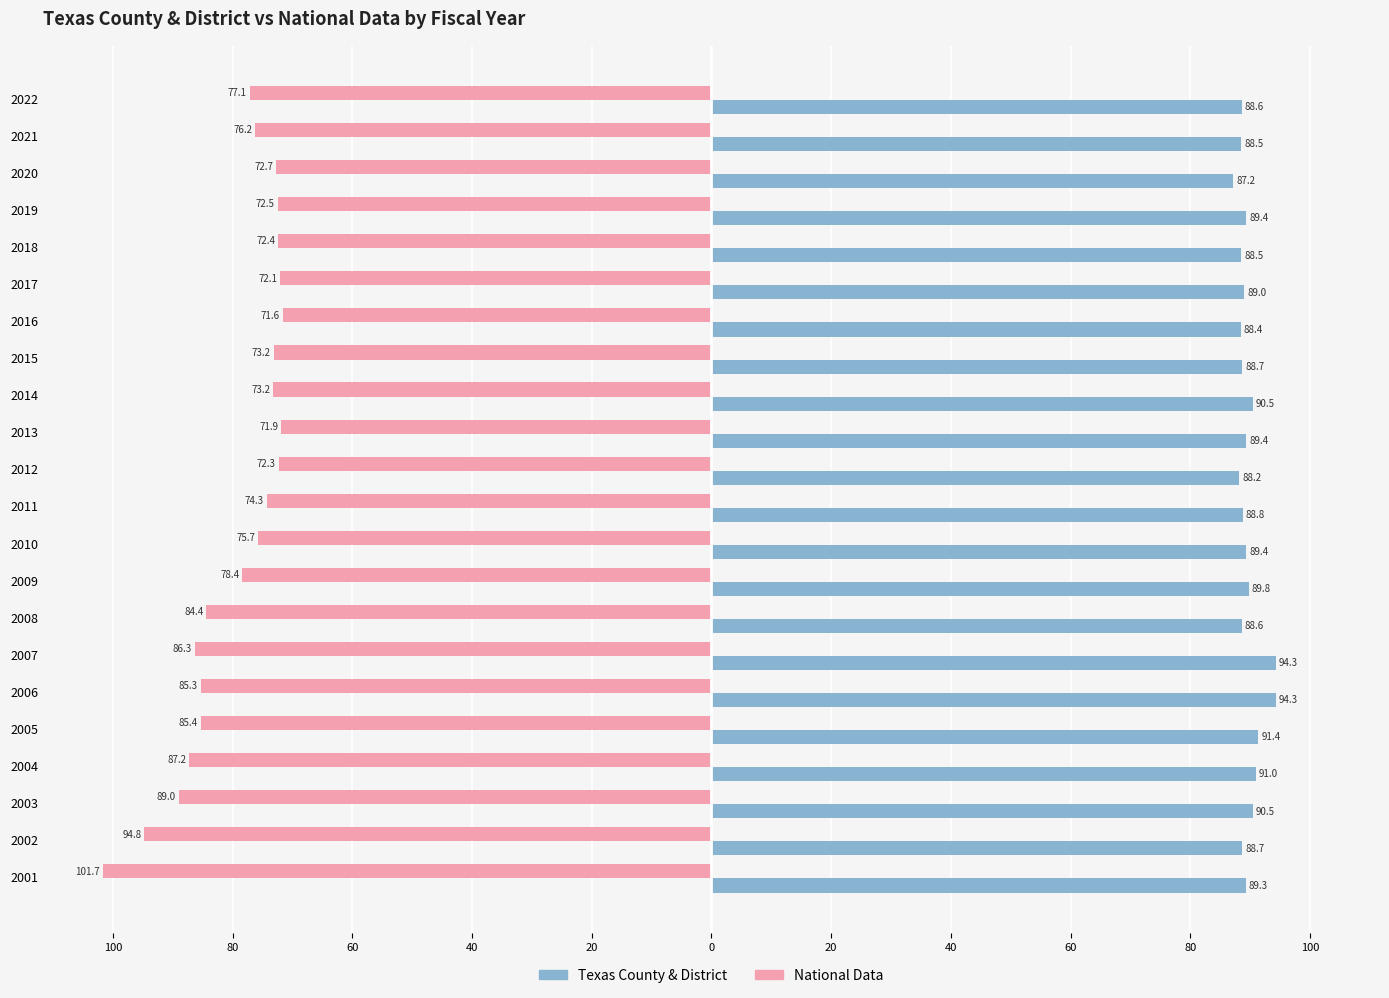

What are all the series names shown in the legend?

Texas County & District, National Data